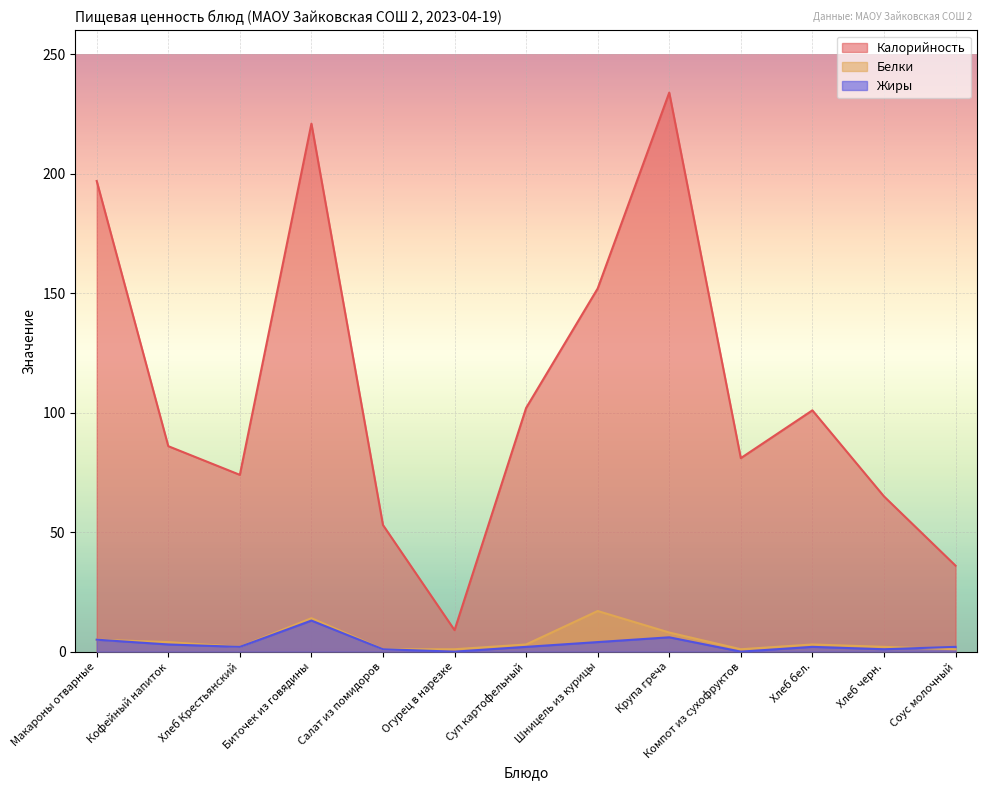

At which category is the sum across all series the highest?

Биточек из говядины